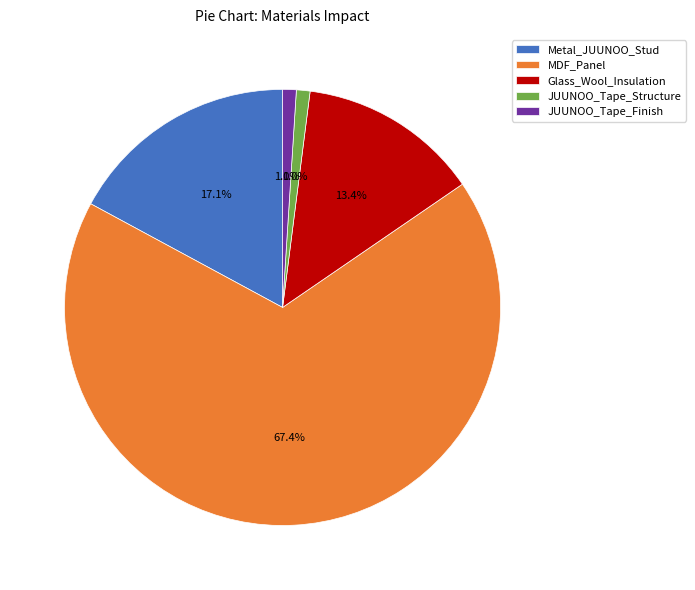

Is it true that Glass_Wool_Insulation is 21% of the pie?

False